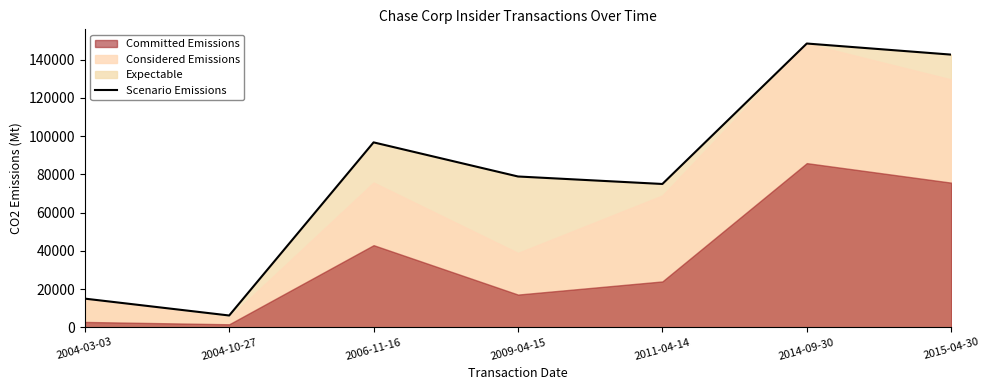

How many interior local valleys (lower than both neighbors) does the data have?

2